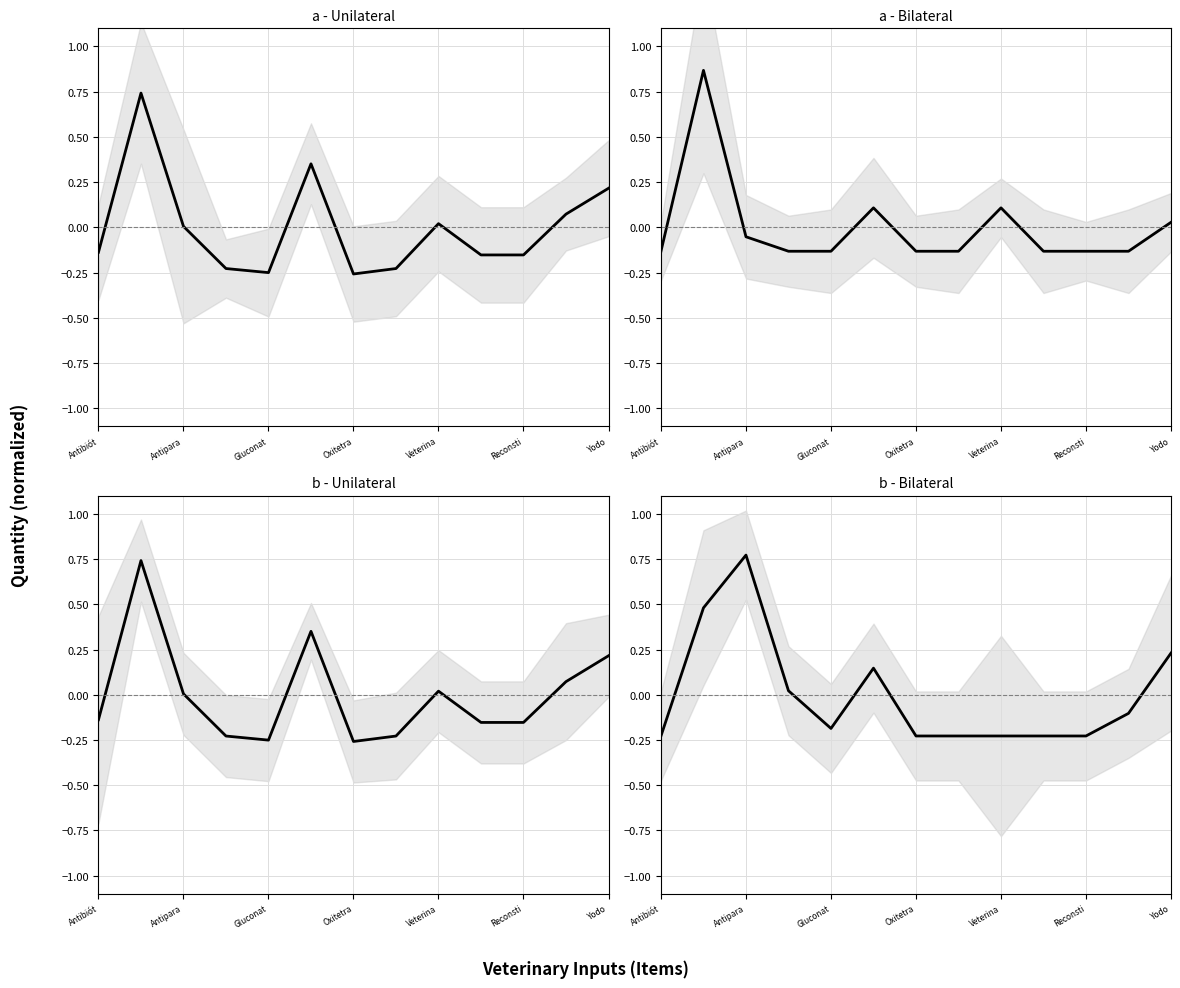

Where is TOTAL GENERAL nearest to the value 0?

Antipara